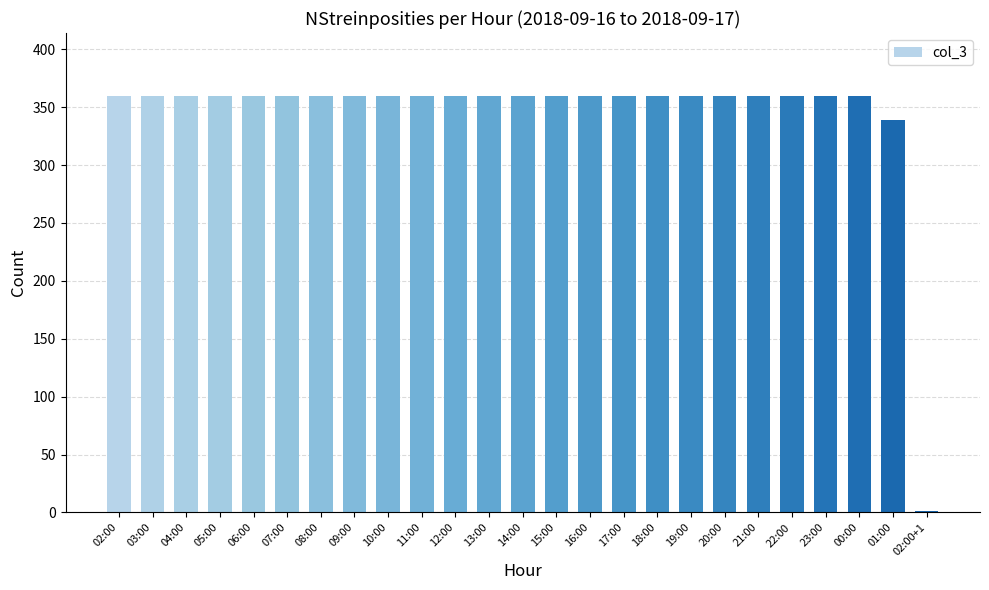

Is it true that the value at 12:00 is 152?

False